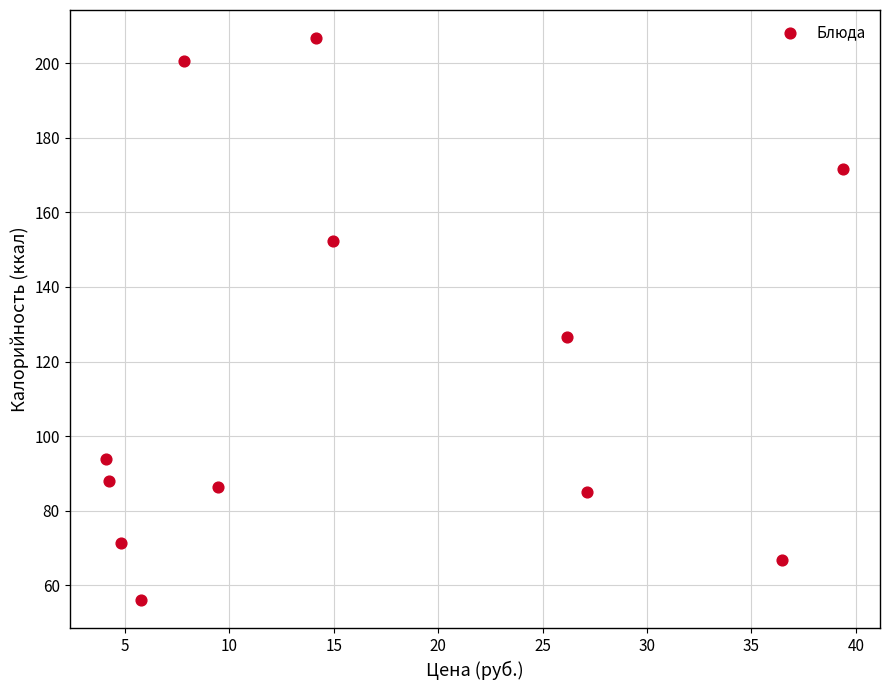

What Y value in the scatter plot is closest to 131?

126.5